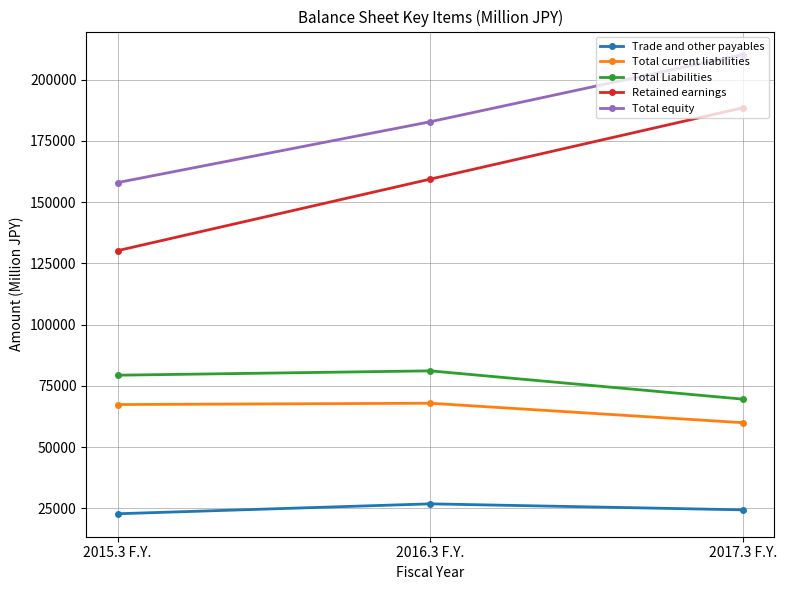

What is the label of the 2nd point from the right?

2016.3 F.Y.